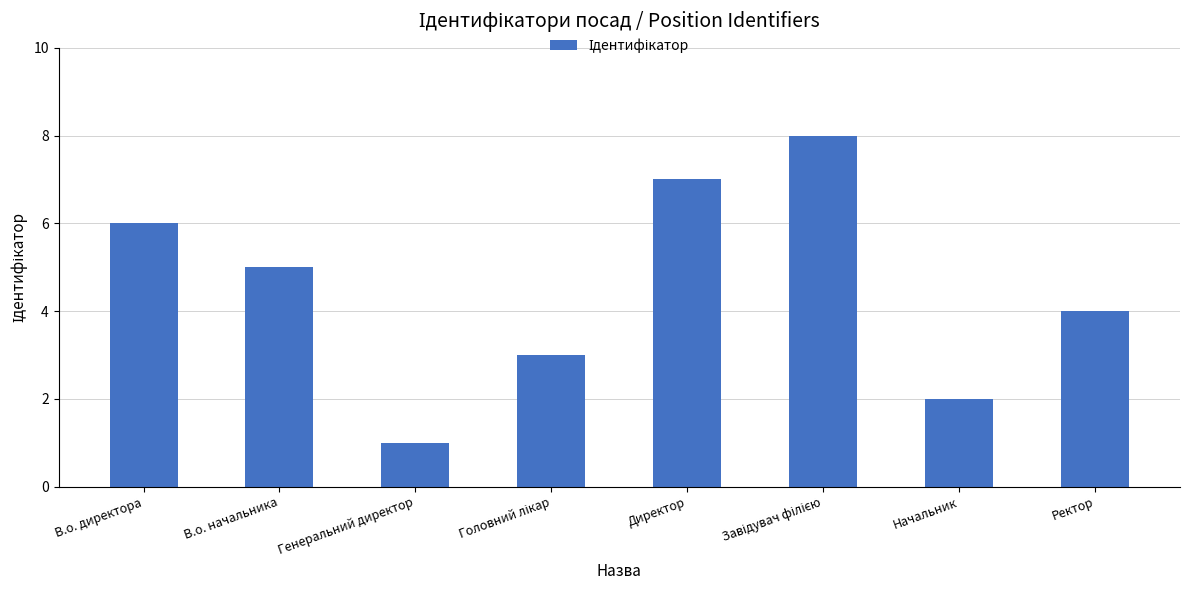

What is the smallest value displayed?

1